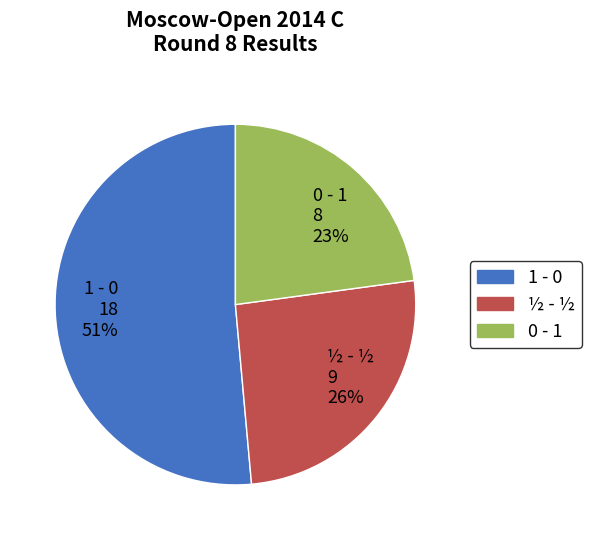

Which slice is the smallest?

0 - 1